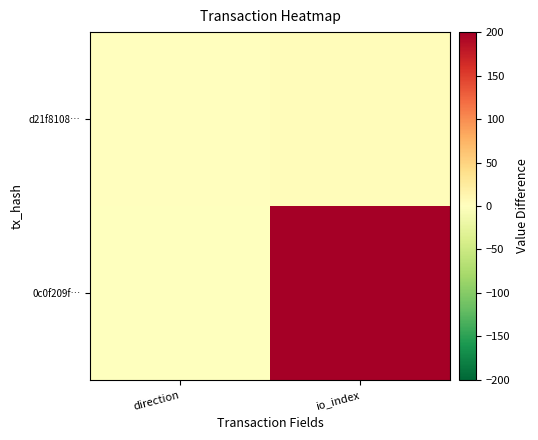

Rank the series at direction from lowest to highest value.

0c0f209f…, d21f8108…